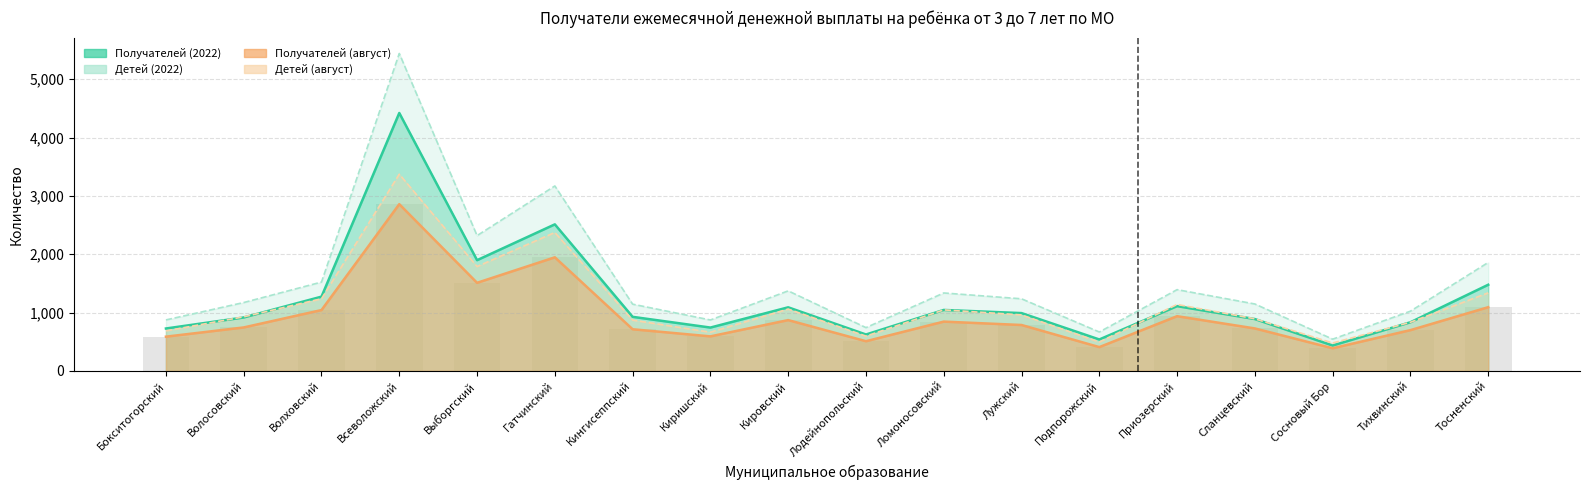

Rank the categories by Детей (2022) value from highest to lowest.

Всеволожский, Гатчинский, Выборгский, Тосненский, Волховский, Приозерский, Кировский, Ломоносовский, Лужский, Волосовский, Сланцевский, Кингисеппский, Тихвинский, Бокситогорский, Киришский, Лодейнопольский, Подпорожский, Сосновый Бор